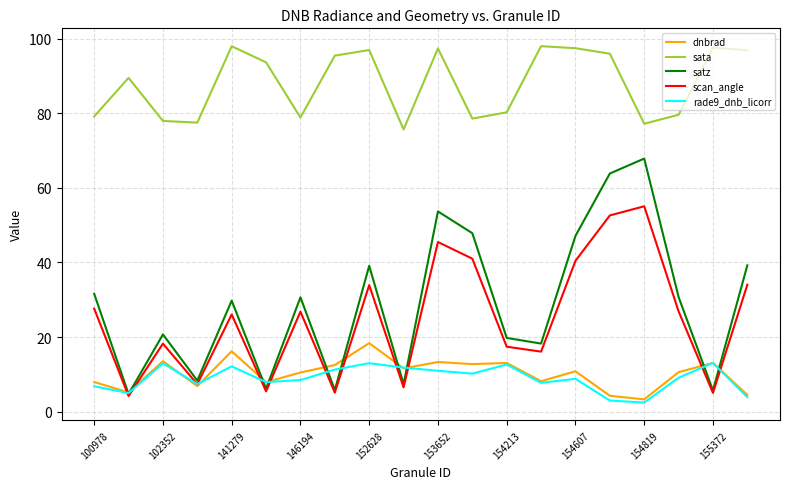

Which series has the largest range (max minus min)?

satz